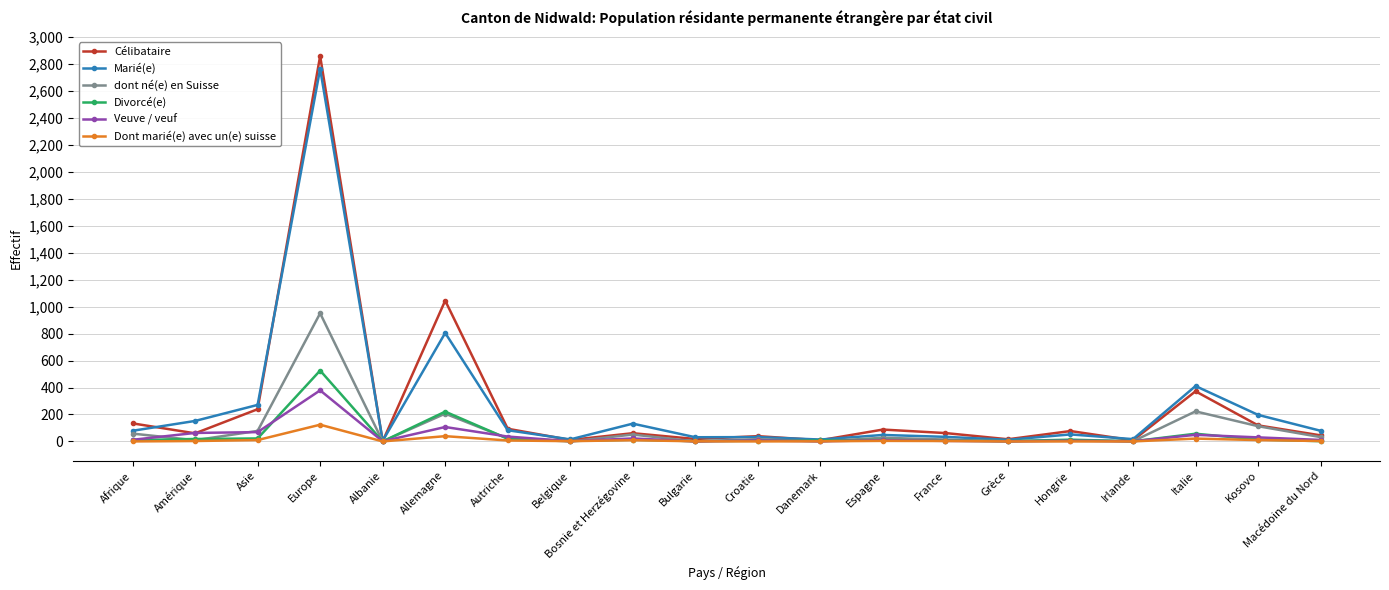

True or false: Dont marié(e) avec un(e) suisse has a value of 7 at Autriche.

True